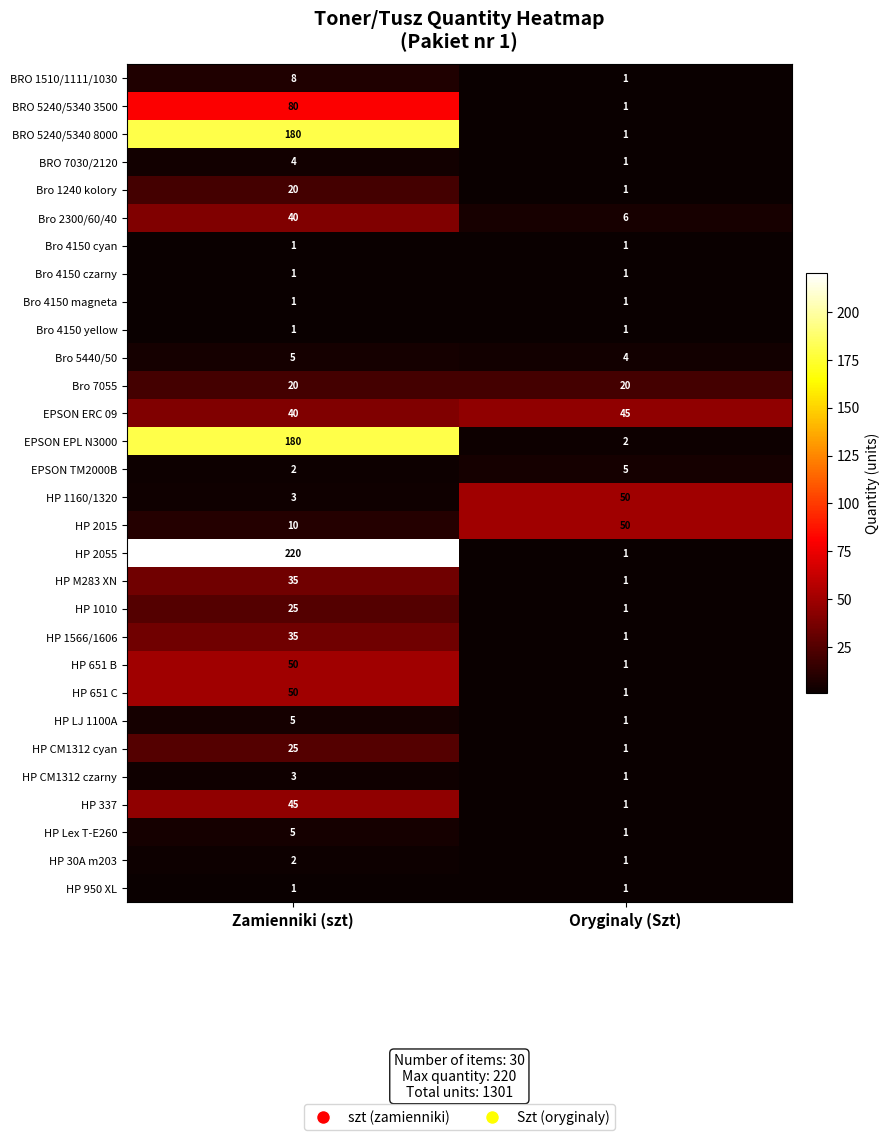

Is it true that Bro 4150 cyan equals 2 at Oryginaly (Szt)?

False